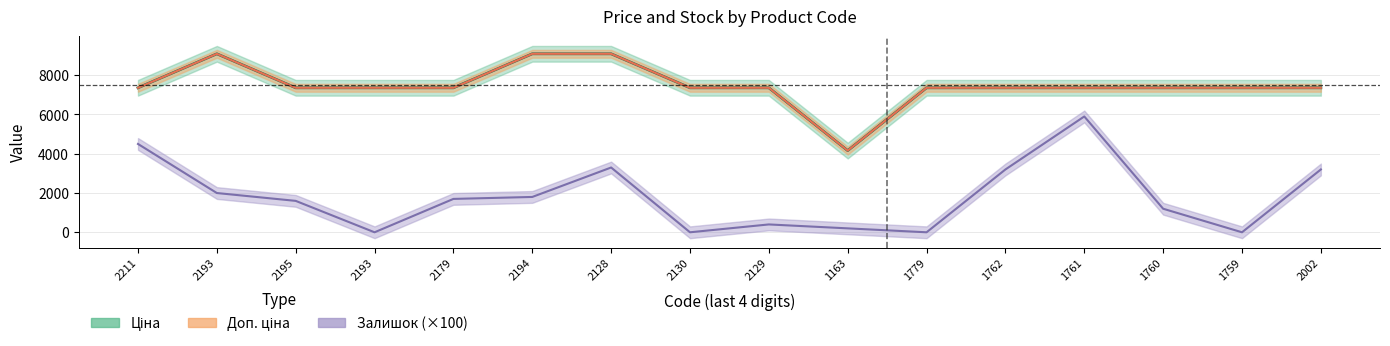

What is the maximum value for Залишок?

5900.0